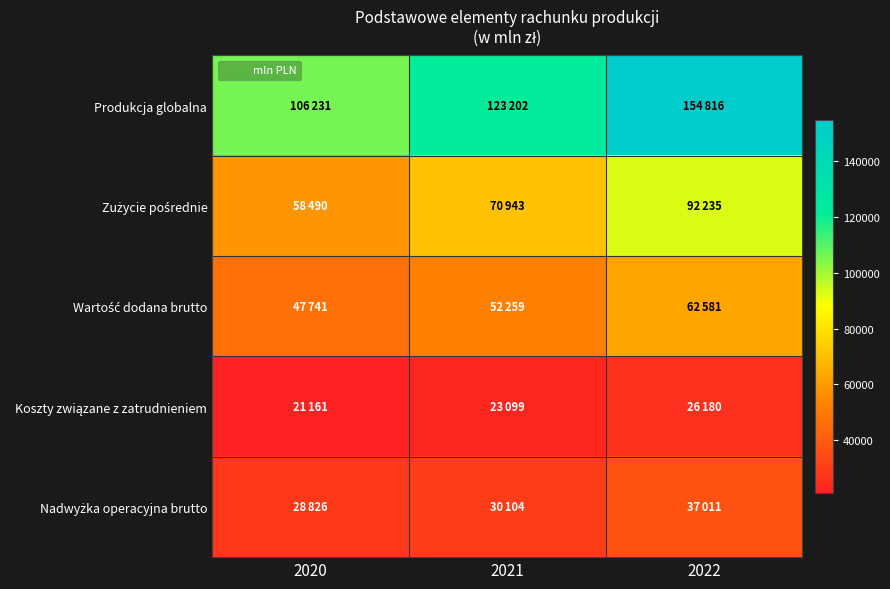

At which category is the sum across all series the highest?

2022